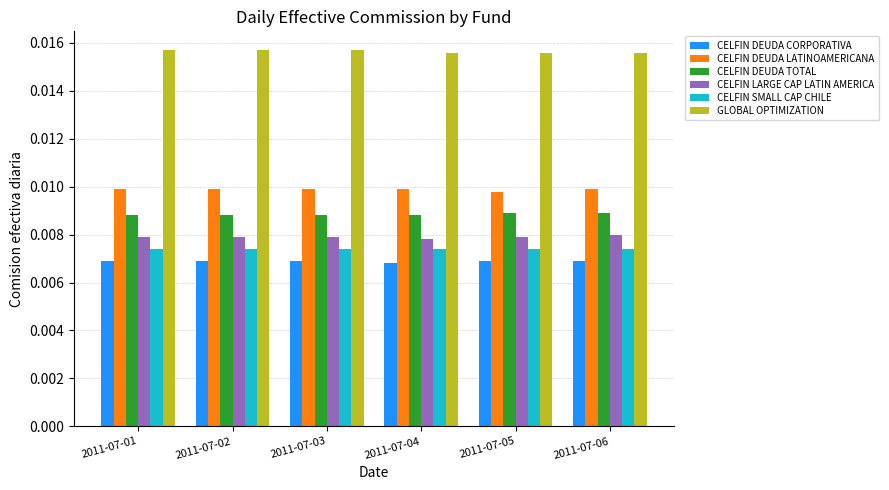

How many categories are shown in the chart?

6